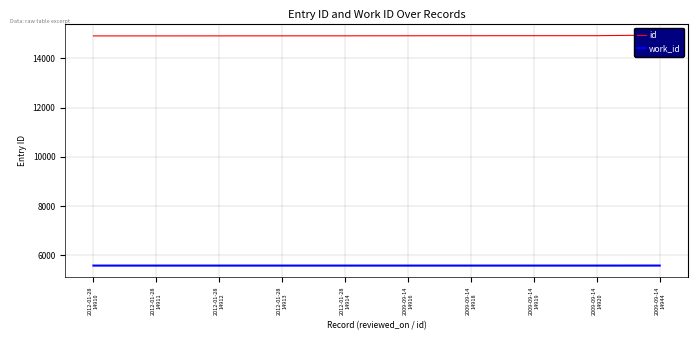

What is the total value across all series at 2012-01-28
14912?

20498